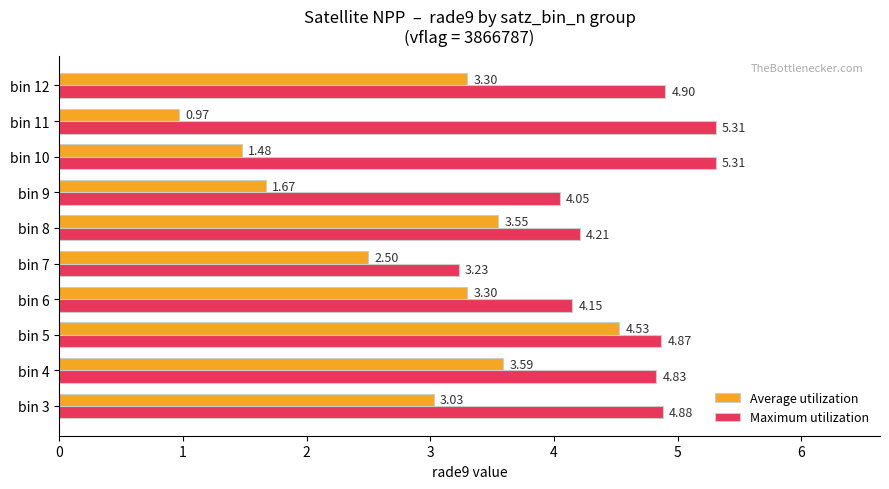

Which series has the largest range (max minus min)?

Average utilization